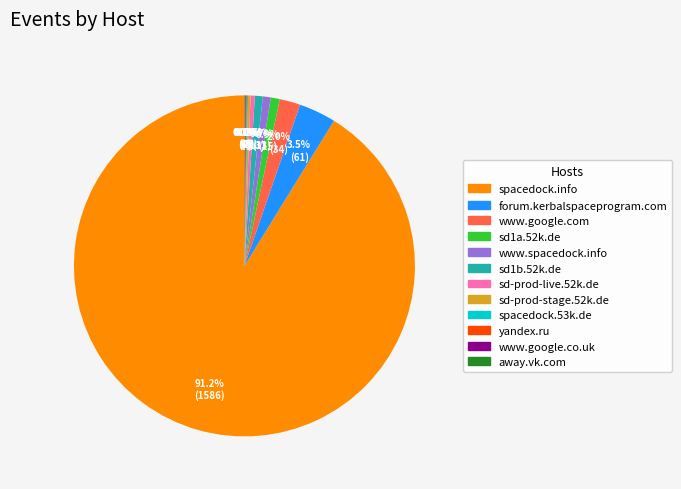

Which category has the biggest portion of the pie?

spacedock.info